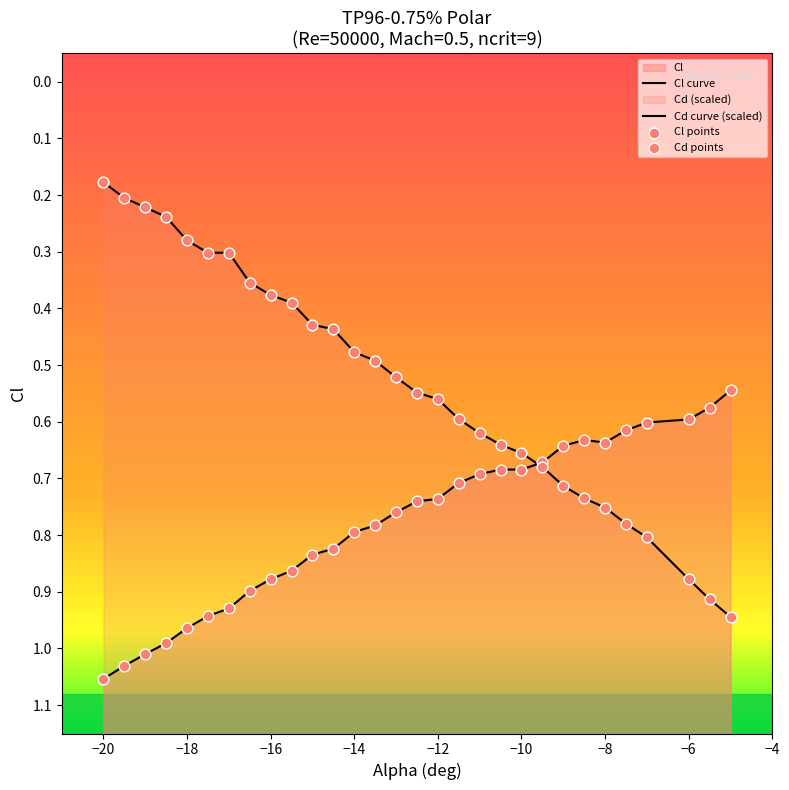

Which series has the largest total across all categories?

Cd curve (scaled)